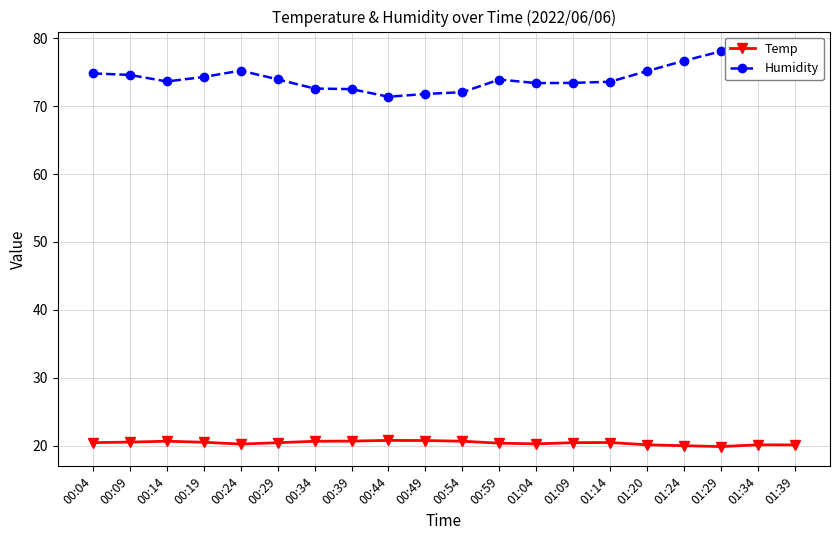

What are all the series names shown in the legend?

Temp, Humidity